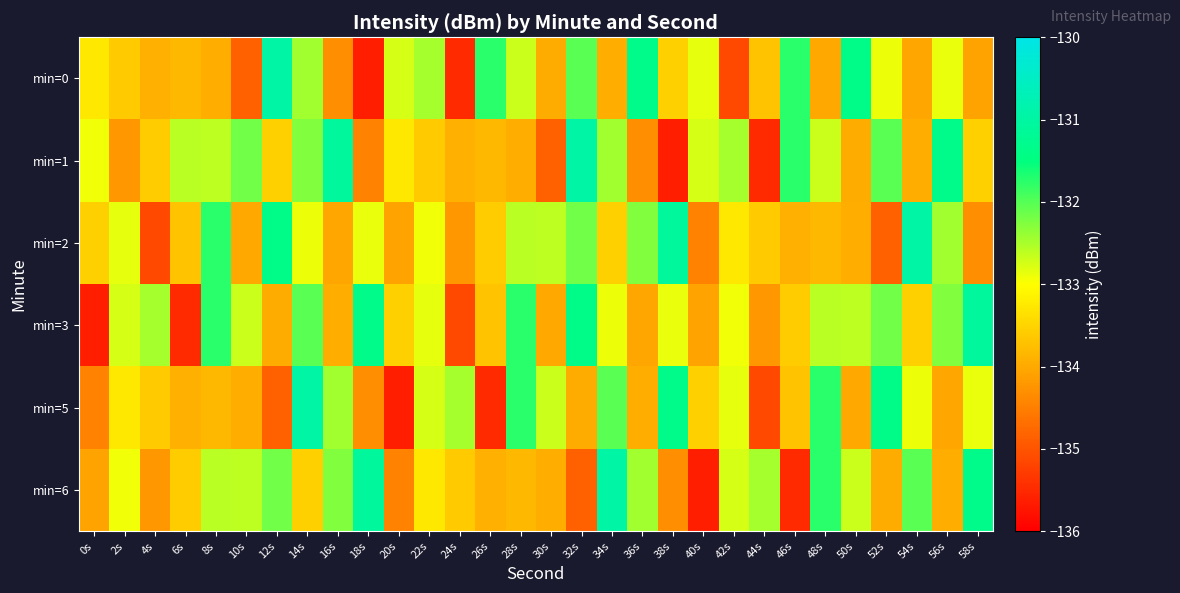

What is the minimum value shown in the chart?

-135.6